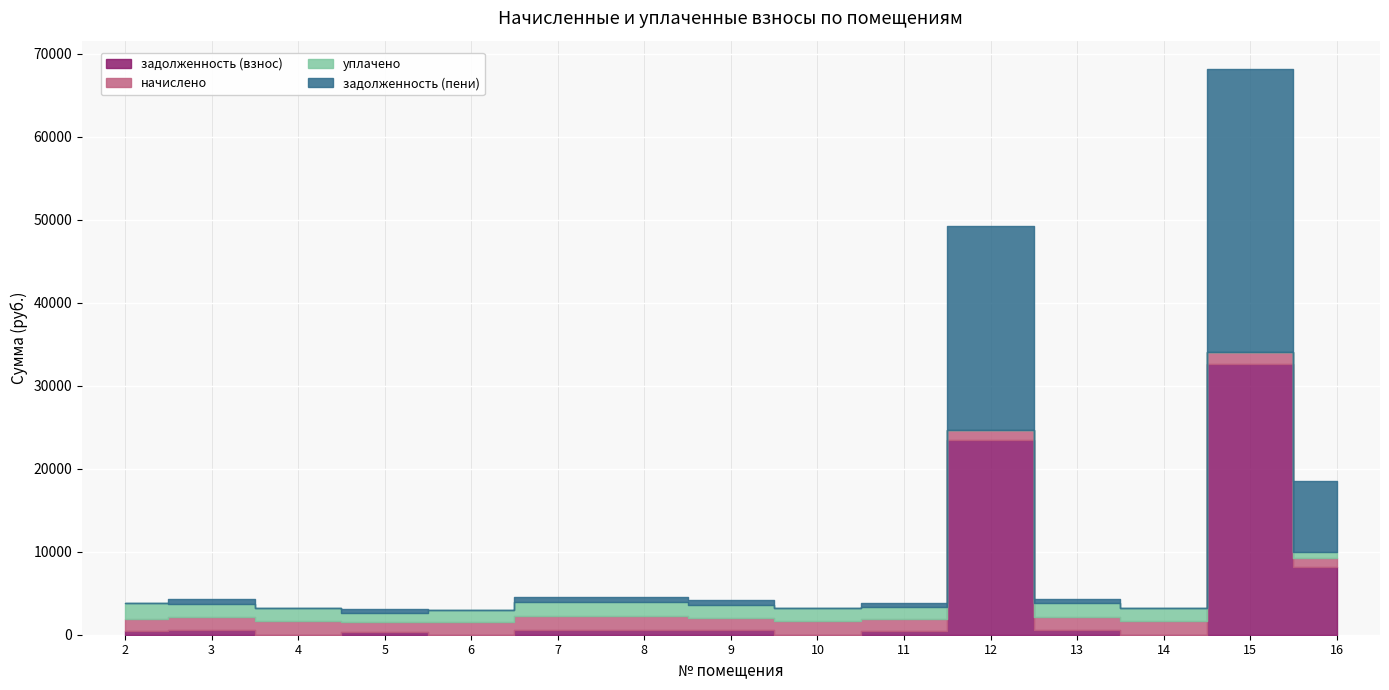

Is it true that задолженность (взнос) equals 247.0 at 11?

False